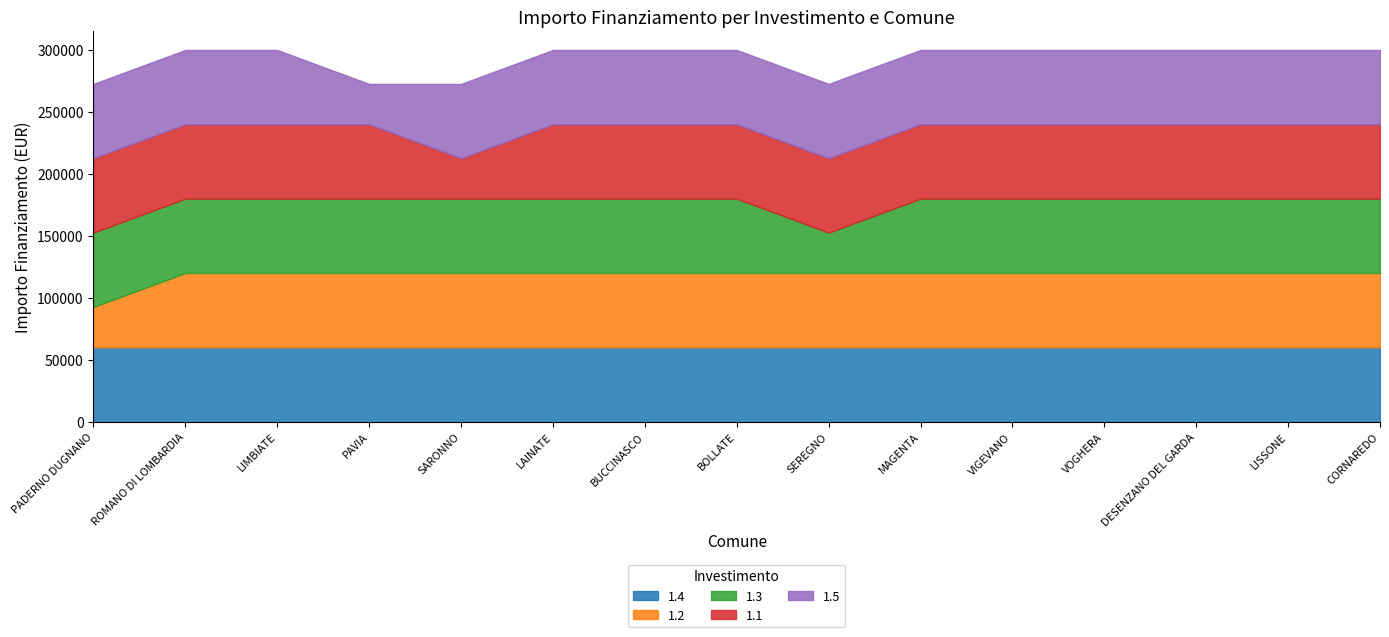

At DESENZANO DEL GARDA, list the series in order from smallest to largest.

1.4, 1.2, 1.3, 1.1, 1.5